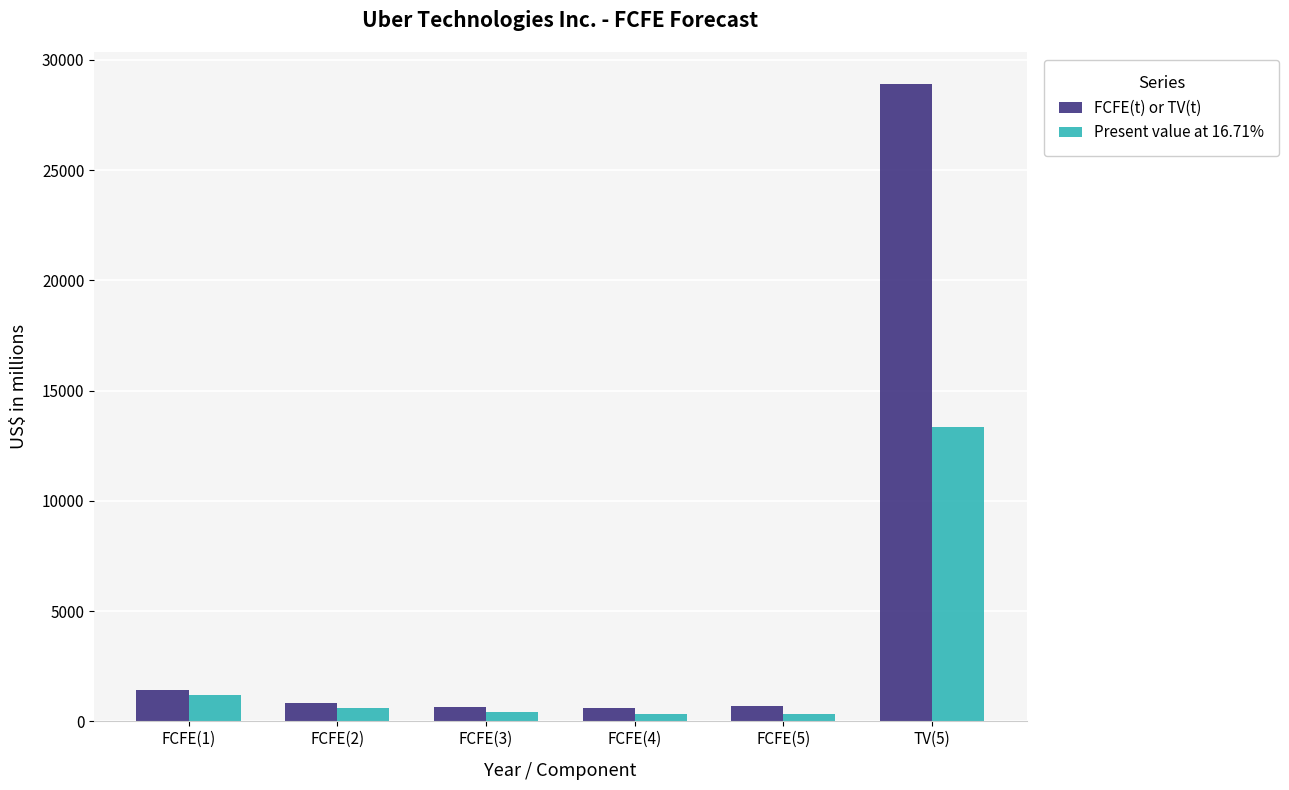

What is the value of the FCFE(t) or TV(t) bar at the 6th from the left?

28908